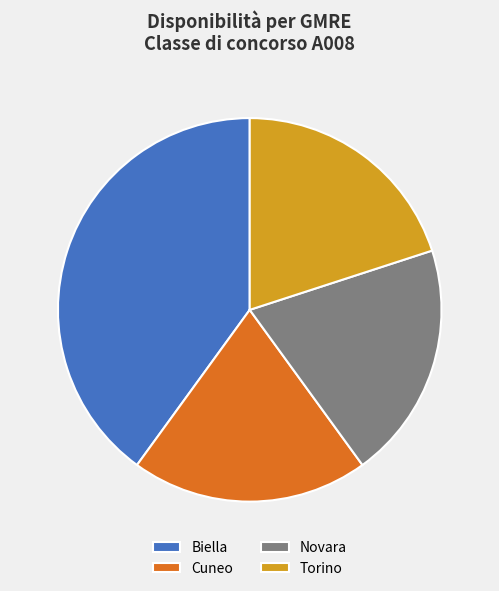

Combined, do Biella and Torino account for over 50%?

Yes